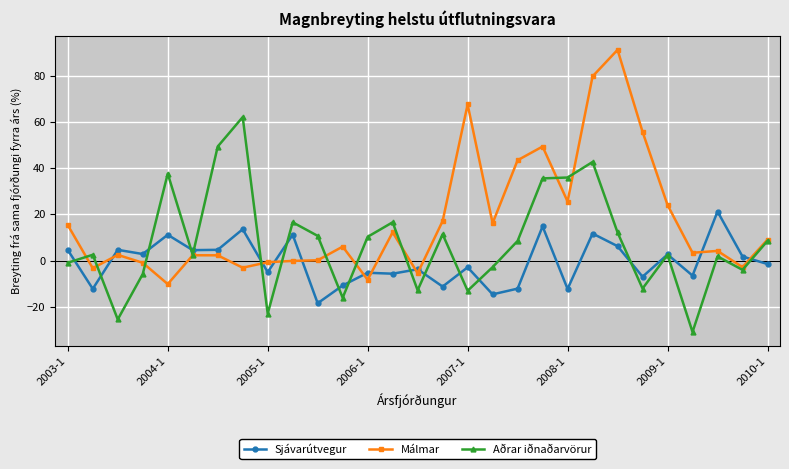

List the series in order of their peak value, lowest first.

Sjávarútvegur, Aðrar iðnaðarvörur, Málmar